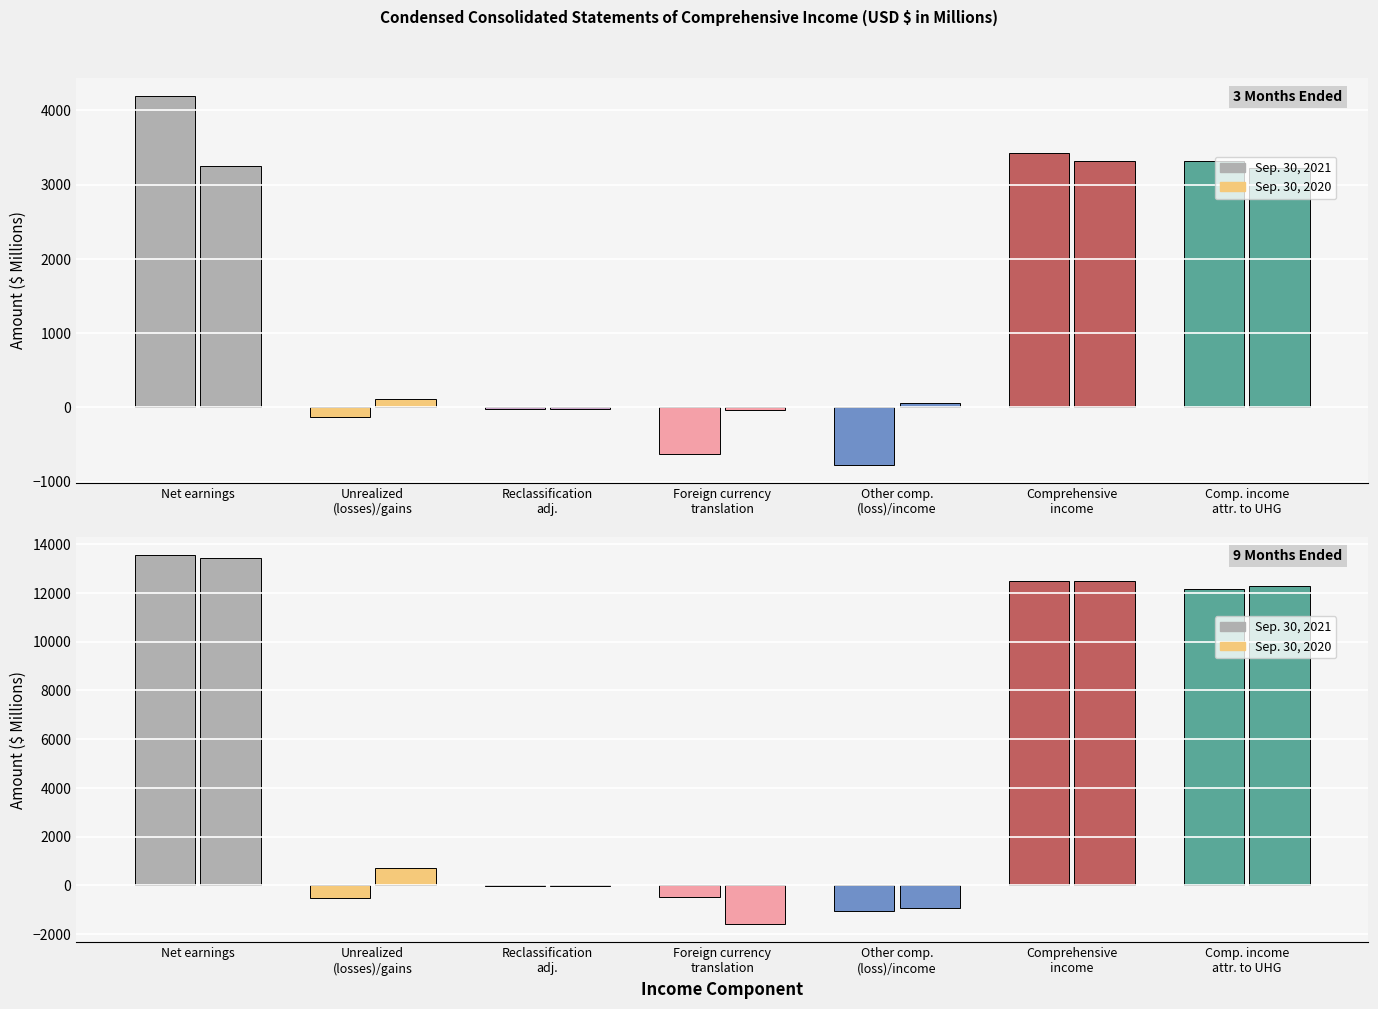

What is the spread (max minus min) of values at Total reclassification adjustment, net?

22